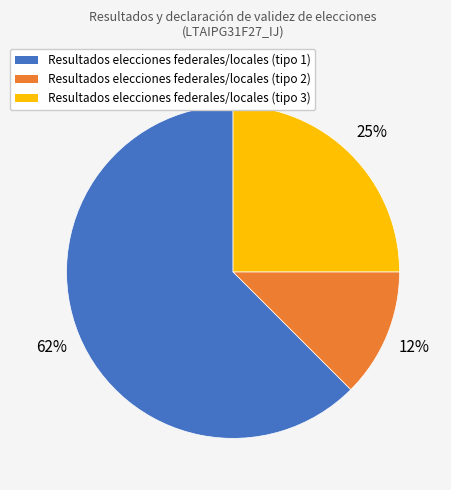

What is the smallest slice in the pie chart?

Resultados elecciones federales/locales (tipo 2)